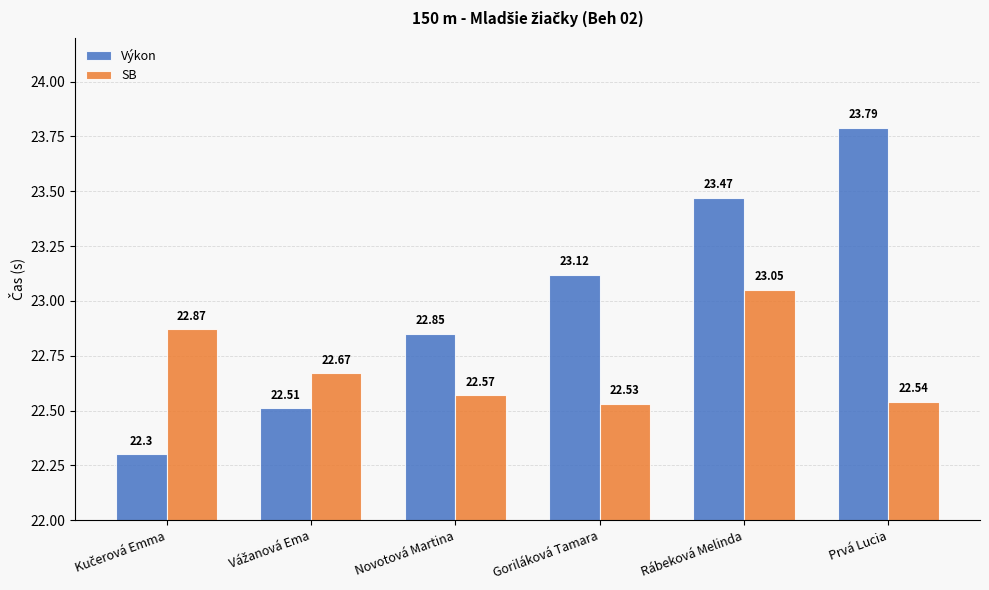

At how many categories does at least one series exceed 22?

6